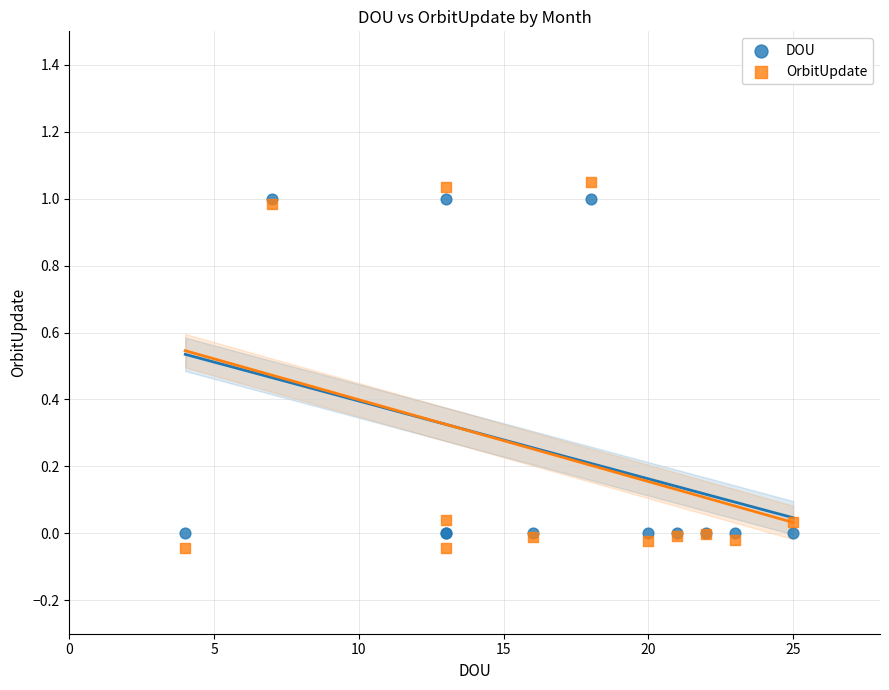

Which series has the largest Y range (max minus min)?

OrbitUpdate